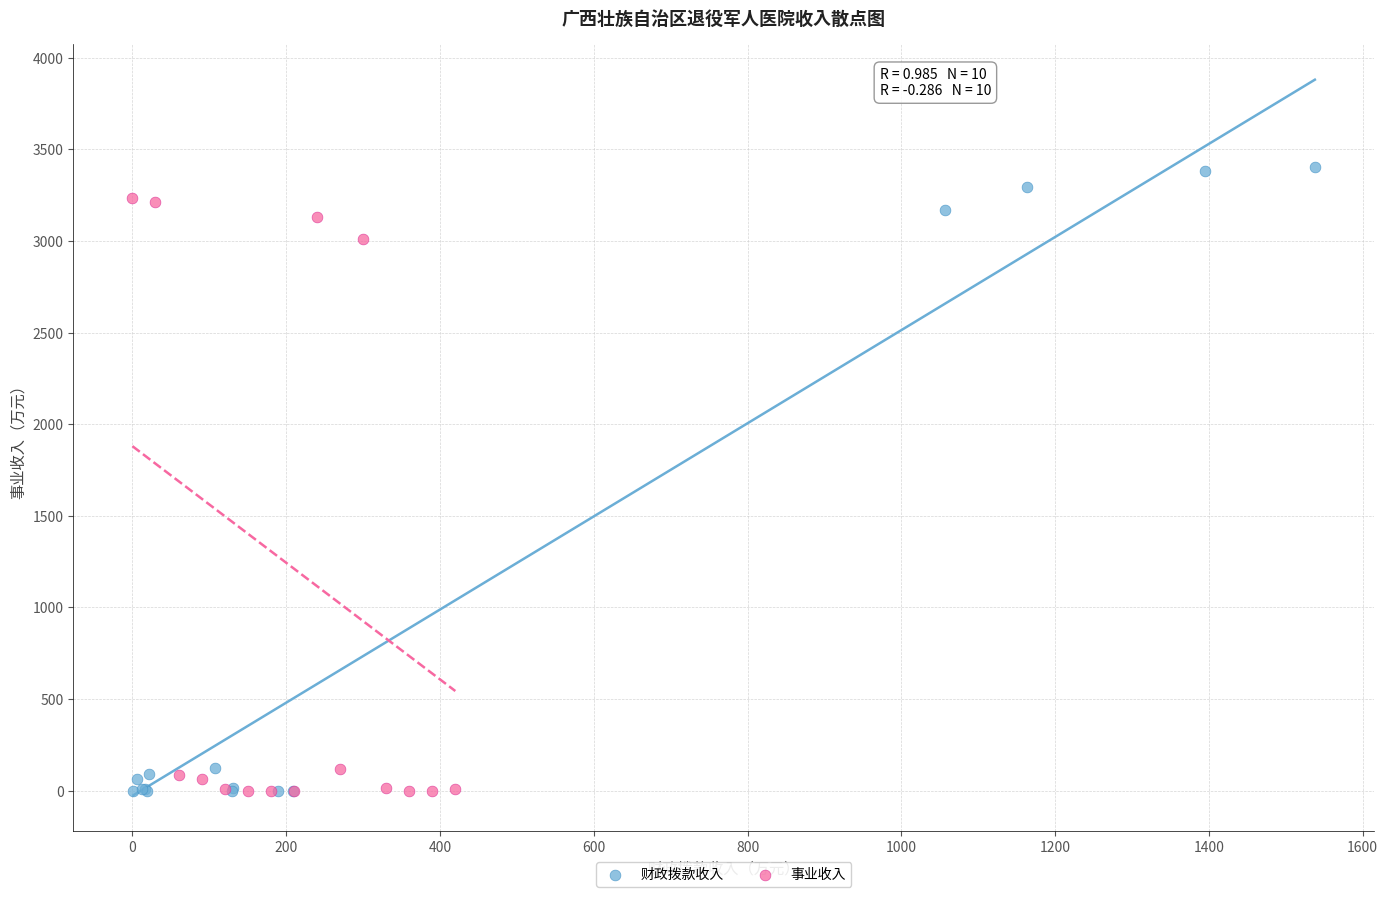

What are all the series names shown in the legend?

财政拨款收入, 事业收入